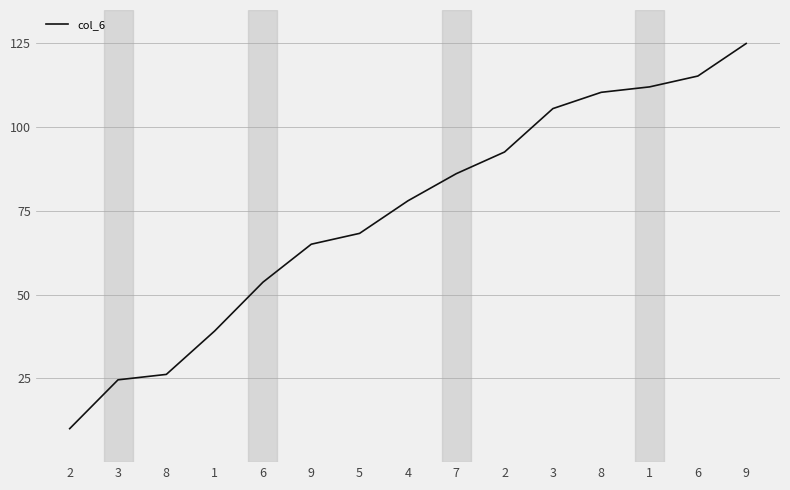

List the labels in order of value, smallest first.

2, 3, 8, 1, 6, 9, 5, 4, 7, 2, 3, 8, 1, 6, 9